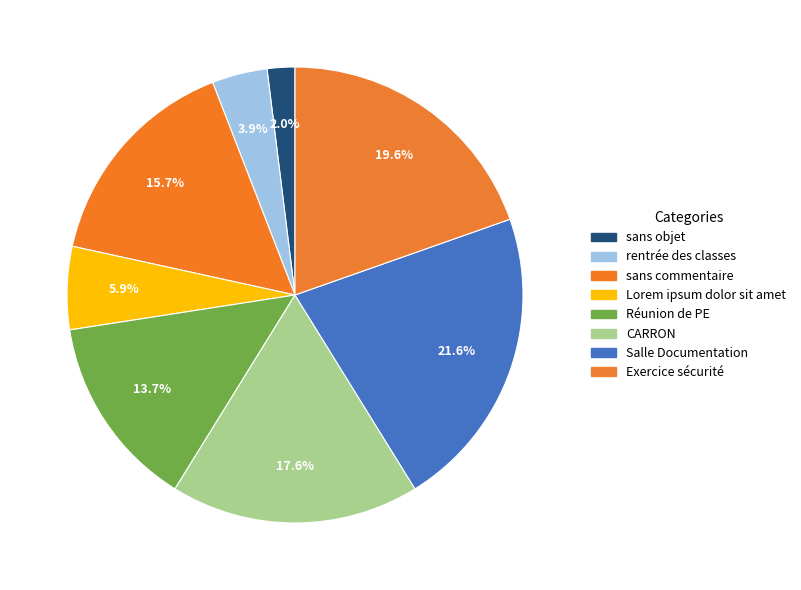

Is it true that Lorem ipsum dolor sit amet is 6% of the pie?

True